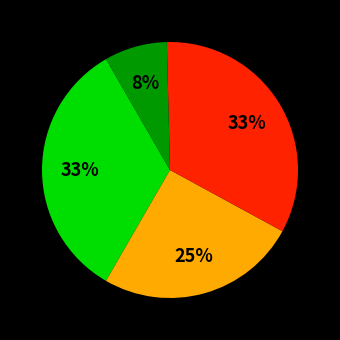

Does any single category account for the majority?

No